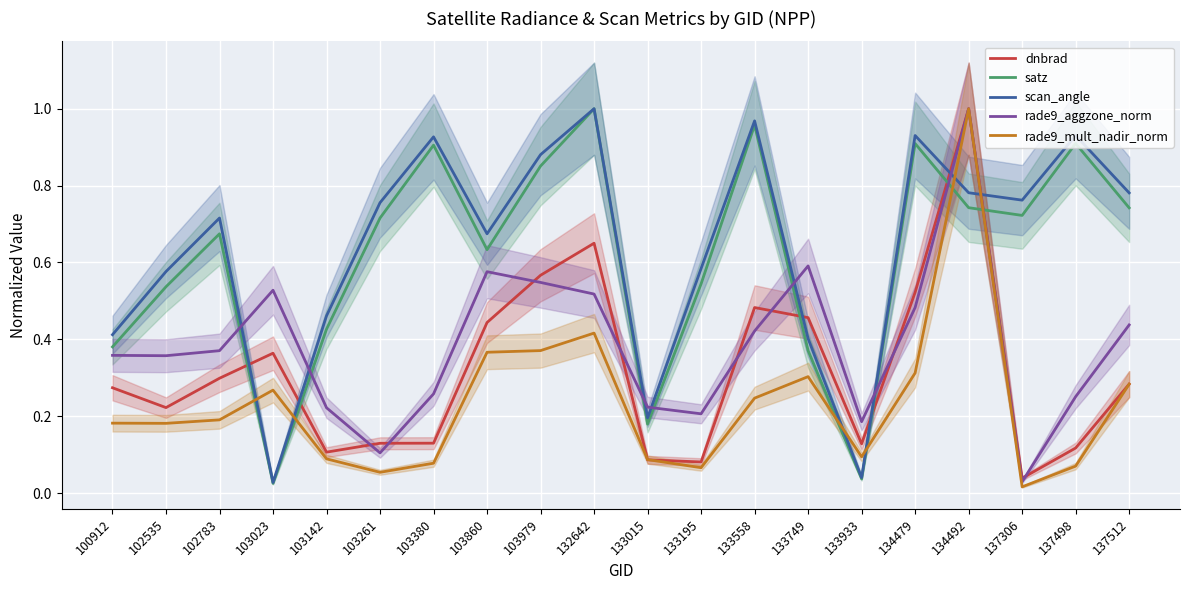

Reading right to left, extract all data points from this chart.

dnbrad: 137512=0.3	137498=0.1	137306=0.0	134492=1.0	134479=0.5	133933=0.1	133749=0.5	133558=0.5	133195=0.1	133015=0.1	132642=0.6	103979=0.6	103860=0.4	103380=0.1	103261=0.1	103142=0.1	103023=0.4	102783=0.3	102535=0.2	100912=0.3
satz: 137512=0.7	137498=0.9	137306=0.7	134492=0.7	134479=0.9	133933=0.0	133749=0.4	133558=1.0	133195=0.5	133015=0.2	132642=1.0	103979=0.9	103860=0.6	103380=0.9	103261=0.7	103142=0.4	103023=0.0	102783=0.7	102535=0.5	100912=0.4
scan_angle: 137512=0.8	137498=0.9	137306=0.8	134492=0.8	134479=0.9	133933=0.0	133749=0.4	133558=1.0	133195=0.6	133015=0.2	132642=1.0	103979=0.9	103860=0.7	103380=0.9	103261=0.8	103142=0.5	103023=0.0	102783=0.7	102535=0.6	100912=0.4
rade9_aggzone_norm: 137512=0.4	137498=0.3	137306=0.0	134492=1.0	134479=0.5	133933=0.2	133749=0.6	133558=0.4	133195=0.2	133015=0.2	132642=0.5	103979=0.5	103860=0.6	103380=0.3	103261=0.1	103142=0.2	103023=0.5	102783=0.4	102535=0.4	100912=0.4
rade9_mult_nadir_norm: 137512=0.3	137498=0.1	137306=0.0	134492=1.0	134479=0.3	133933=0.1	133749=0.3	133558=0.2	133195=0.1	133015=0.1	132642=0.4	103979=0.4	103860=0.4	103380=0.1	103261=0.1	103142=0.1	103023=0.3	102783=0.2	102535=0.2	100912=0.2